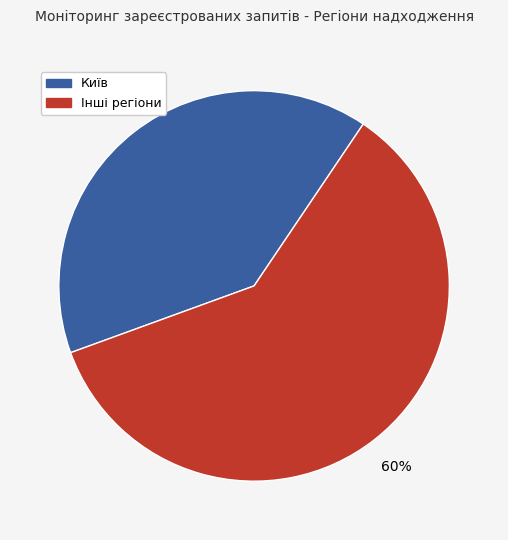

To the nearest percent, what is the difference between the largest and smallest slice percentages?

20%